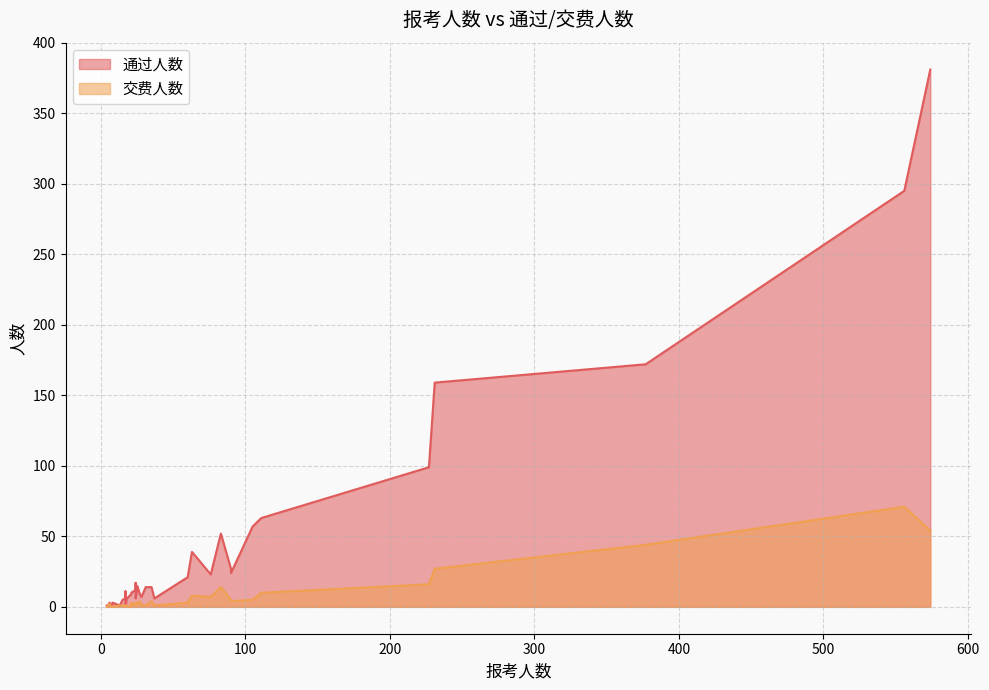

What is the difference between the maximum and minimum values in the 交费人数 series?

71